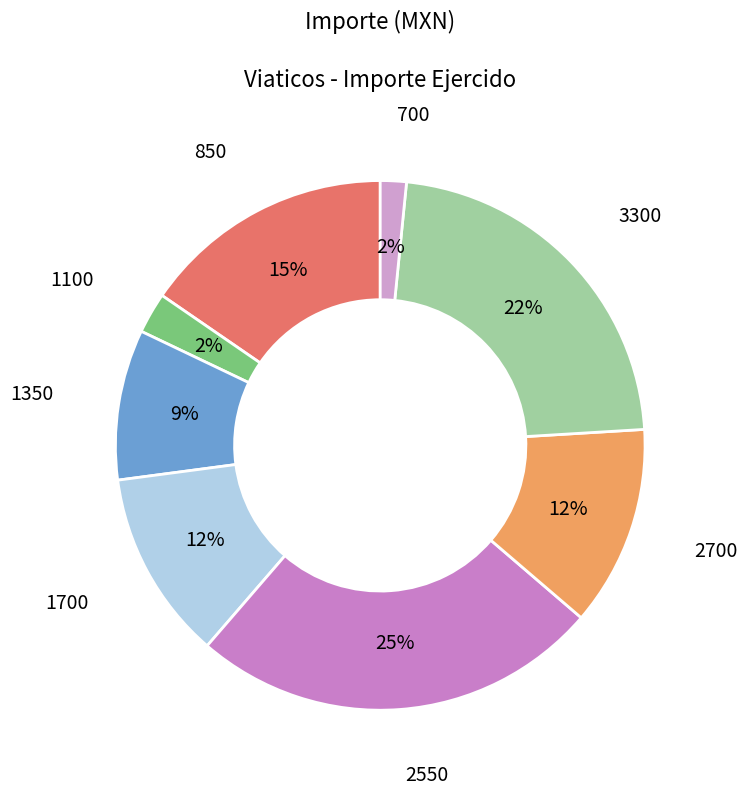

How many segments does this pie chart have?

8